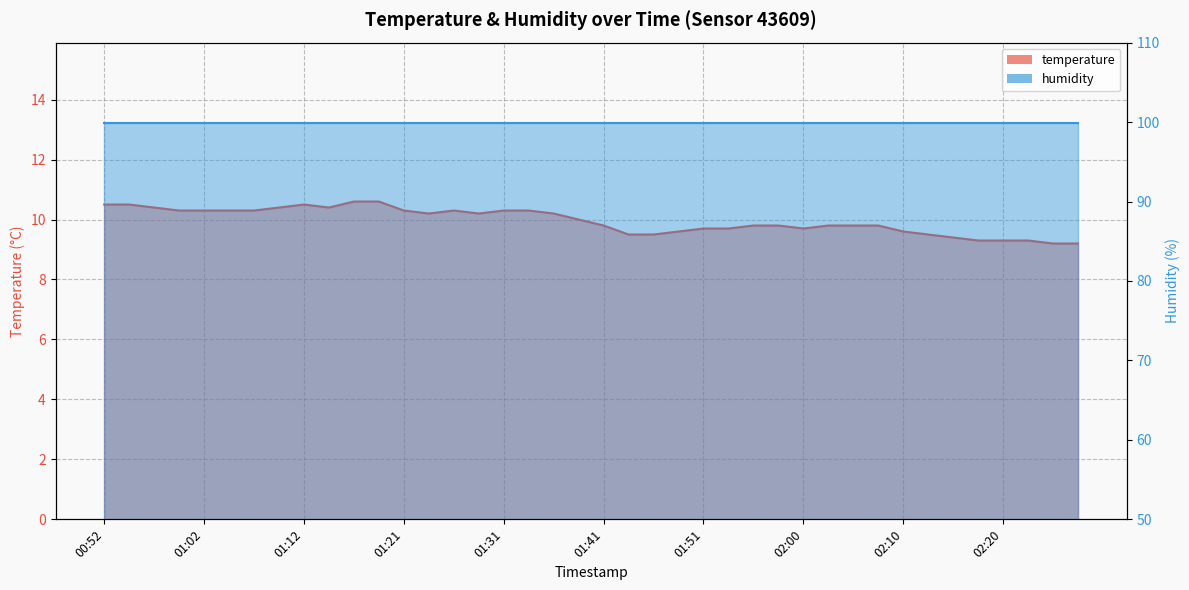

Where is the first local minimum?

01:14